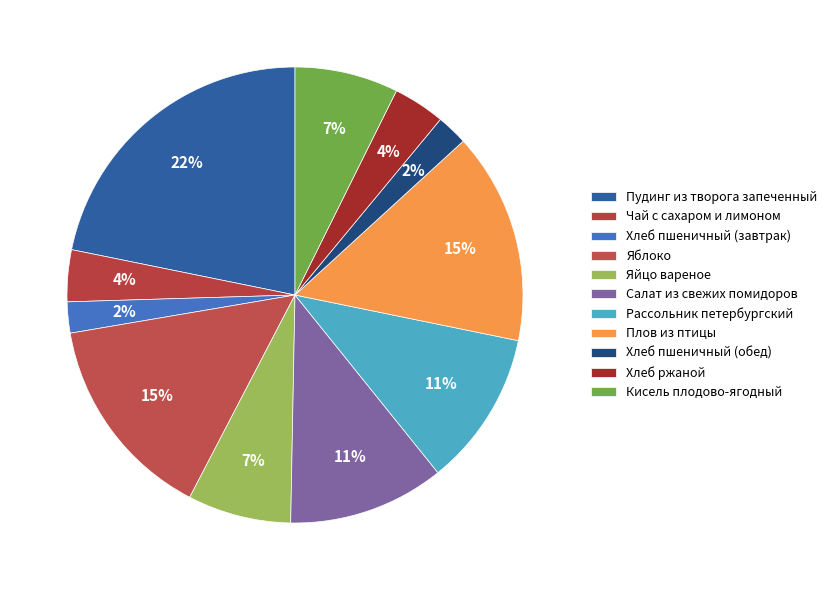

Which has a higher value, Яблоко or Плов из птицы?

Плов из птицы